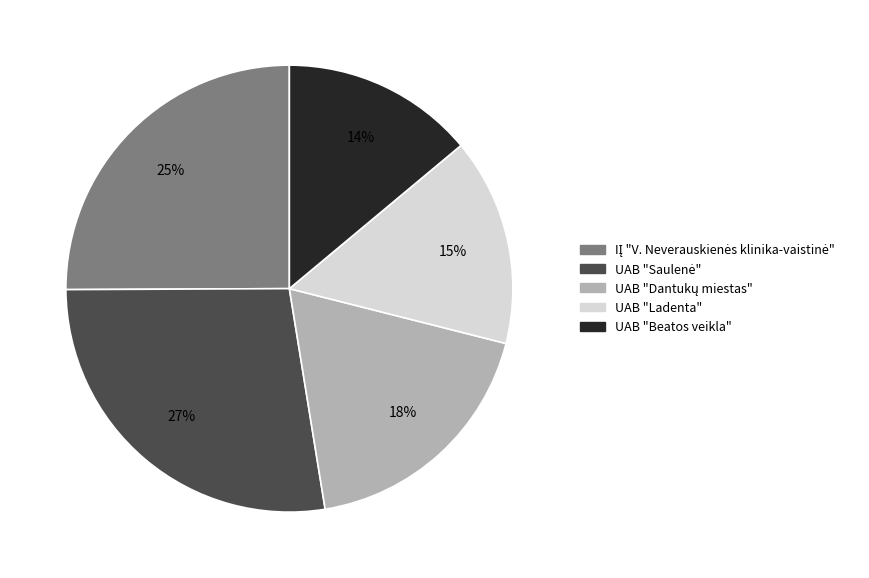

True or false: UAB "Ladenta" accounts for 8% of the total.

False